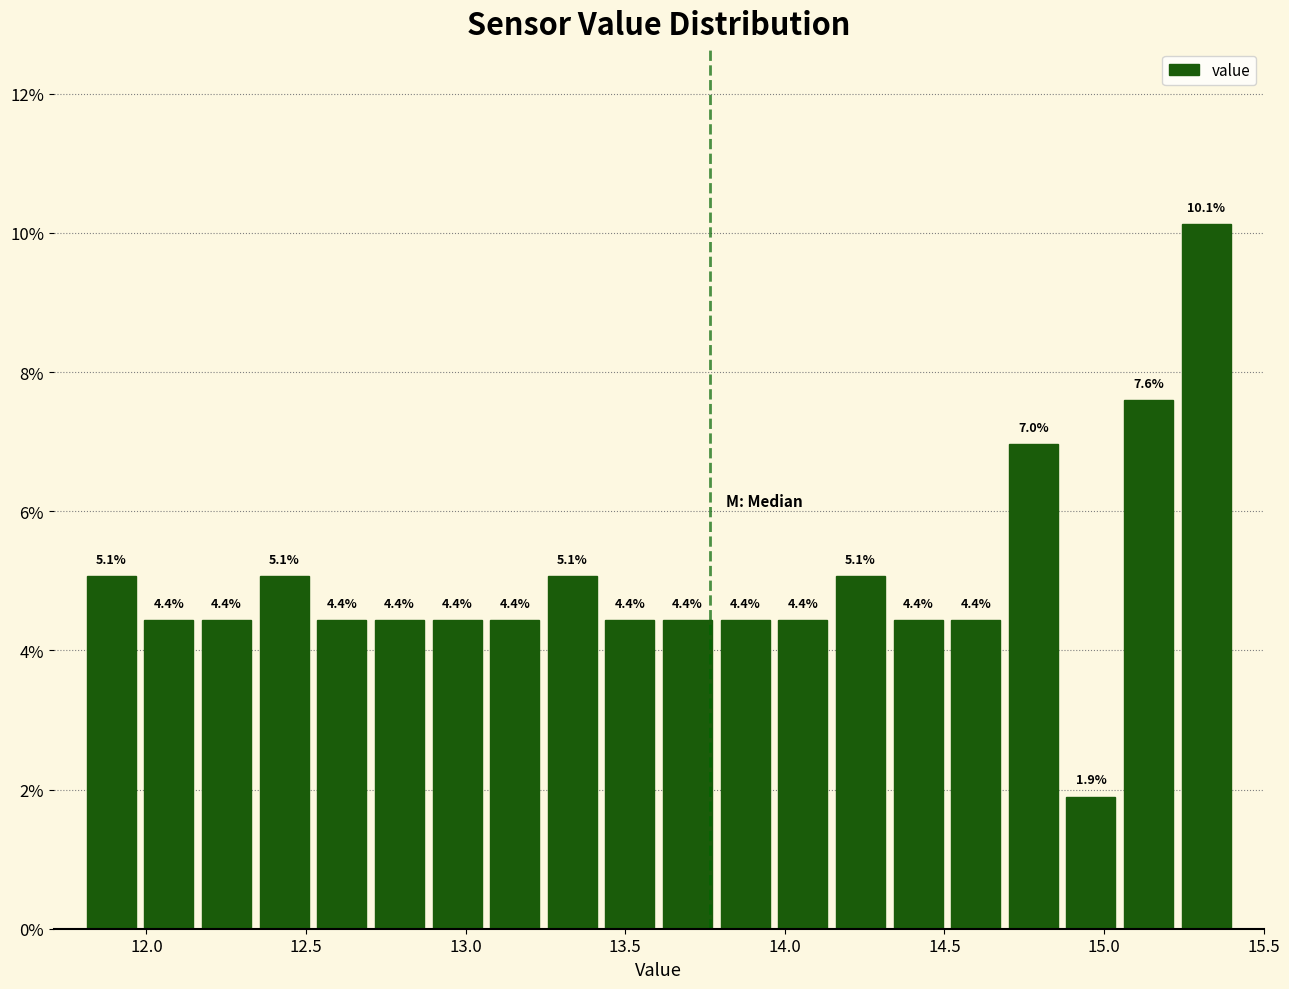

Read against the x-axis, roughly where is the centre of the tallest bar?

15.30